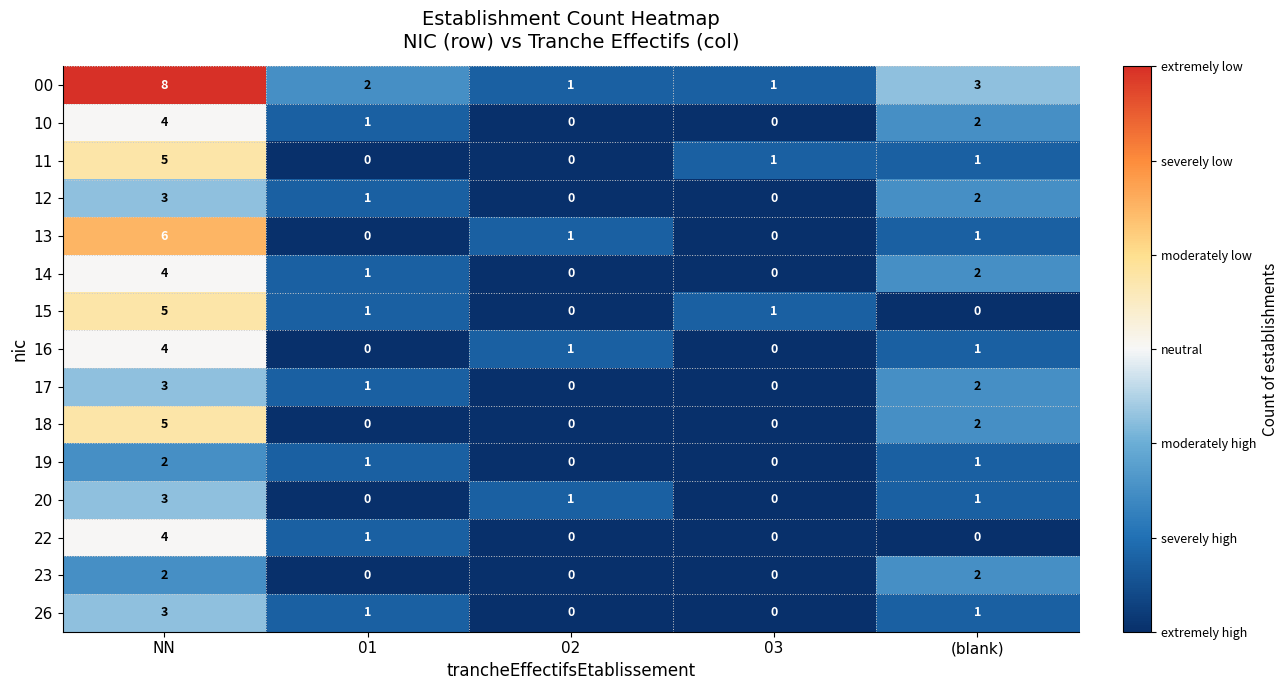

Count the 15 values in the range 0 to 1.

4